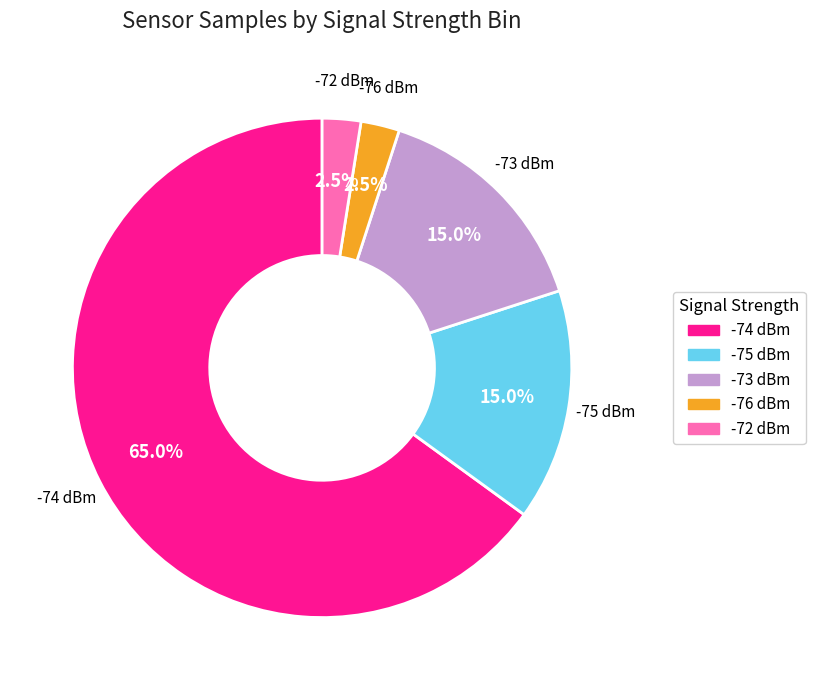

How many segments does this pie chart have?

5